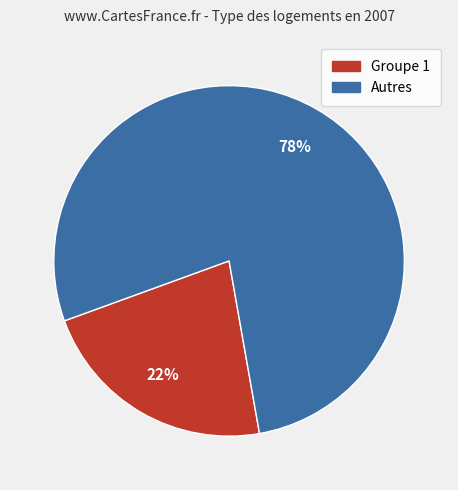

Is it true that Autres is 86% of the pie?

False